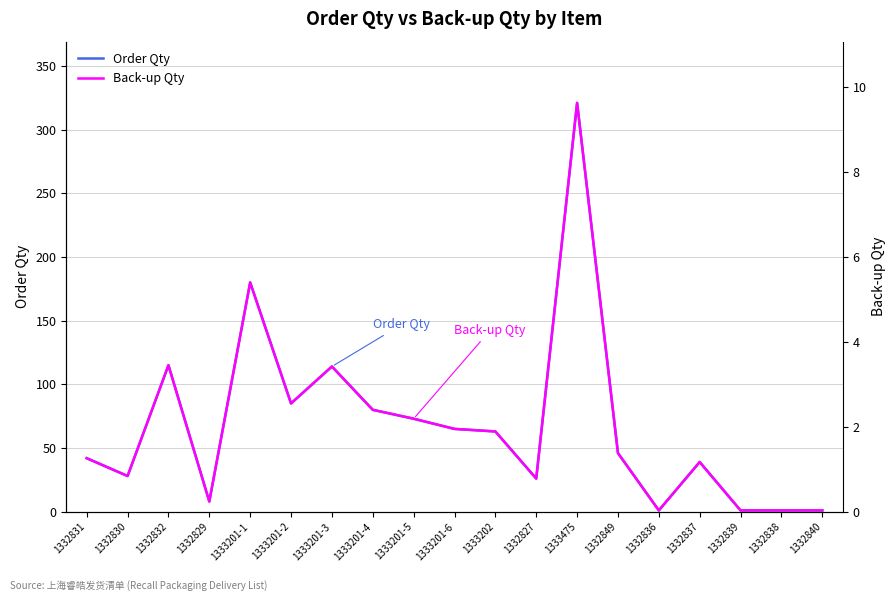

Where is Order Qty nearest to the value 161?

1333201-1